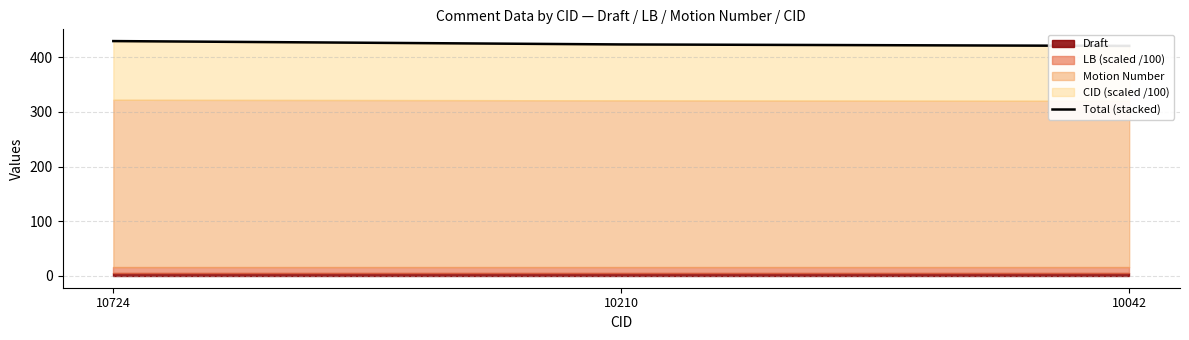

At which category does the chart reach its peak across all series?

10724